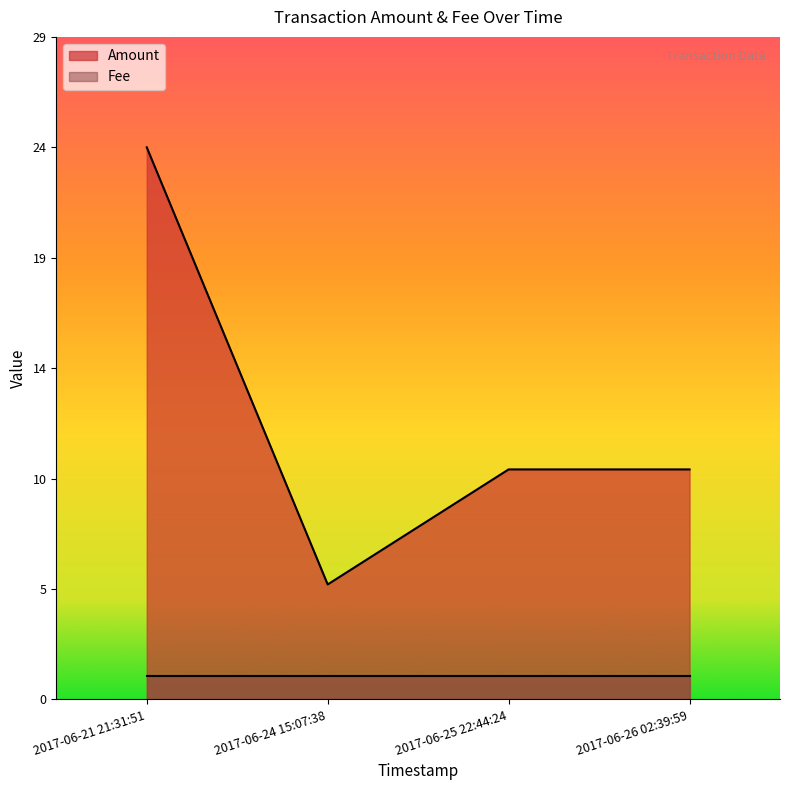

At which category does the chart reach its peak across all series?

2017-06-21 21:31:51